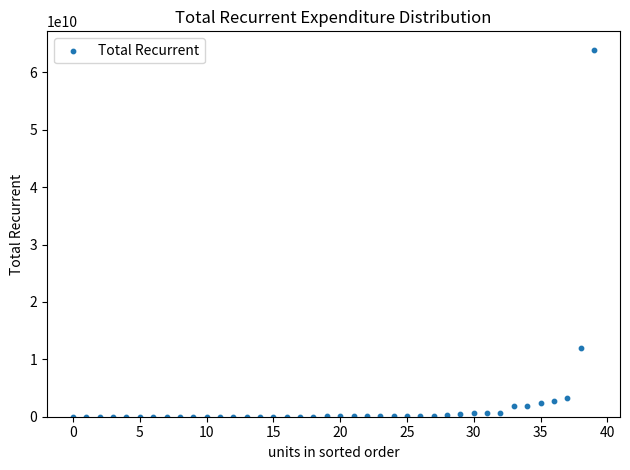

What is the range of Y values (max minus min)?

63954571767